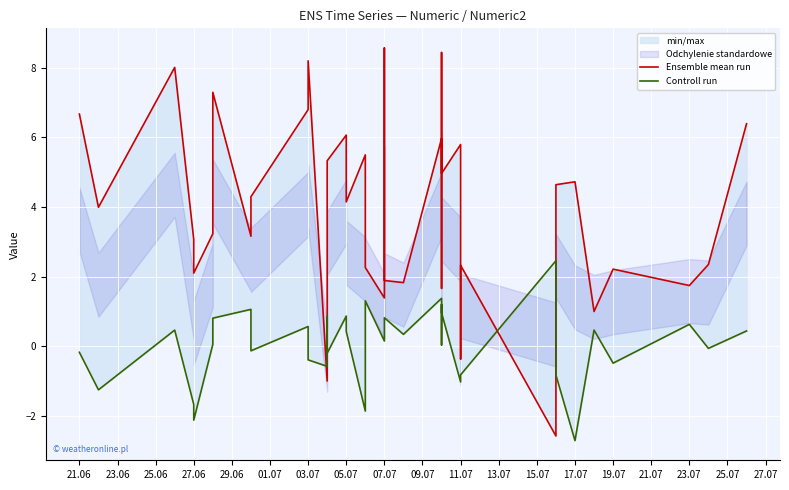

Where do Controll run and Ensemble mean run first cross each other?

11.07 and 13.07